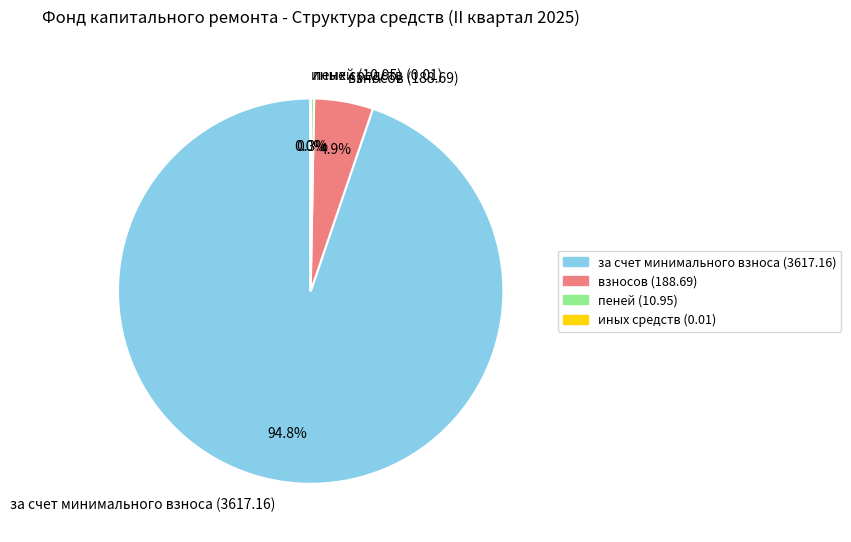

Which category has the biggest portion of the pie?

за счет минимального взноса (3617.16)